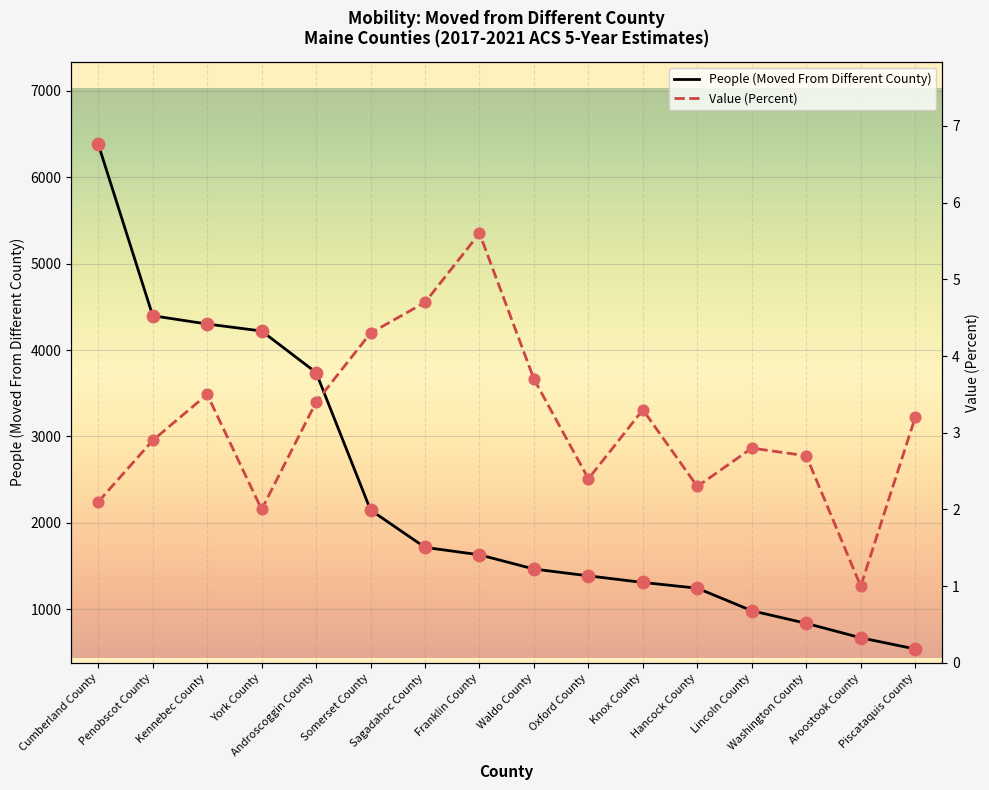

What are all the series names shown in the legend?

People (Moved From Different County), Value (Percent)